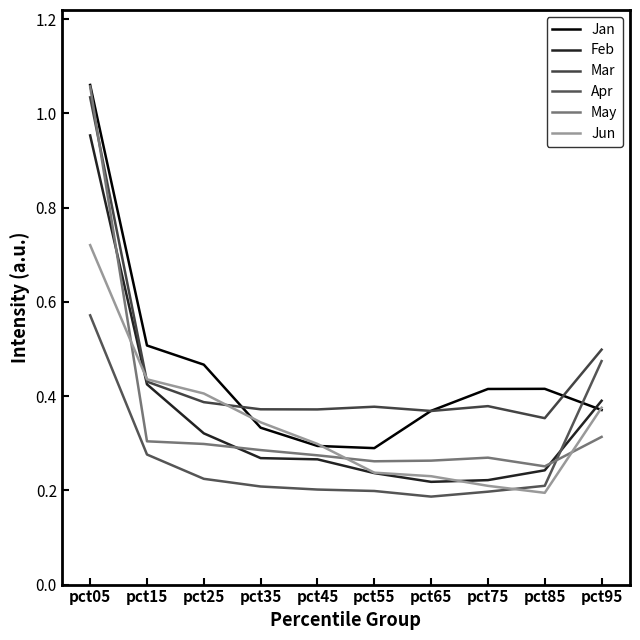

True or false: Apr and Mar intersect in this chart.

False